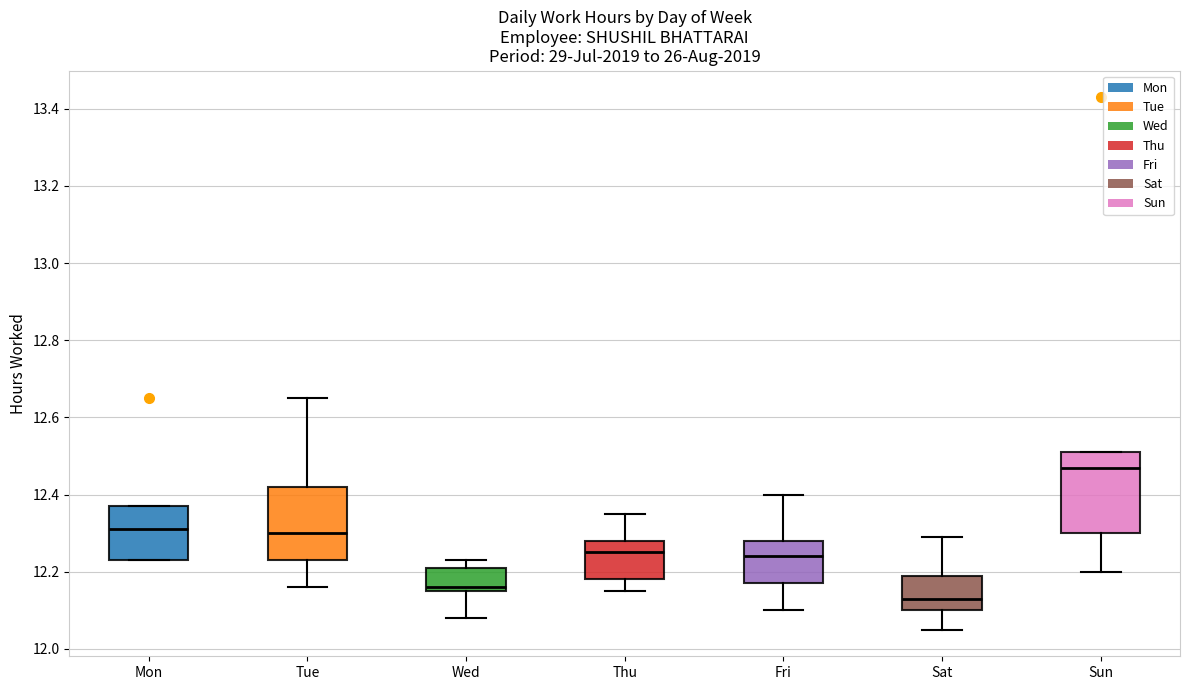

Reading left to right, transcribe this box plot: for each box, give where its median line is, the range the box spans, and where its two whiskers end, as read against the y-axis. The values are not printed on the chart, so give them approximately, as read against the axis.

Mon: median 12.32, box 12.24 to 12.38, whiskers 12.24 to 12.38
Tue: median 12.30, box 12.24 to 12.42, whiskers 12.16 to 12.66
Wed: median 12.16 (just above the box's lower edge), box 12.16 to 12.22, whiskers 12.08 to 12.24
Thu: median 12.26, box 12.18 to 12.28, whiskers 12.16 to 12.36
Fri: median 12.24, box 12.18 to 12.28, whiskers 12.10 to 12.40
Sat: median 12.14, box 12.10 to 12.20, whiskers 12.06 to 12.30
Sun: median 12.48, box 12.30 to 12.52, whiskers 12.20 to 12.52